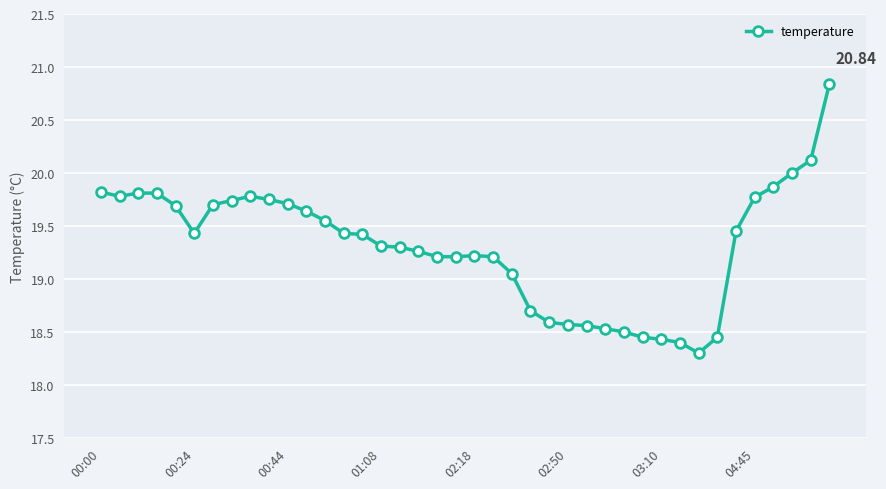

What is the average value?

19.3